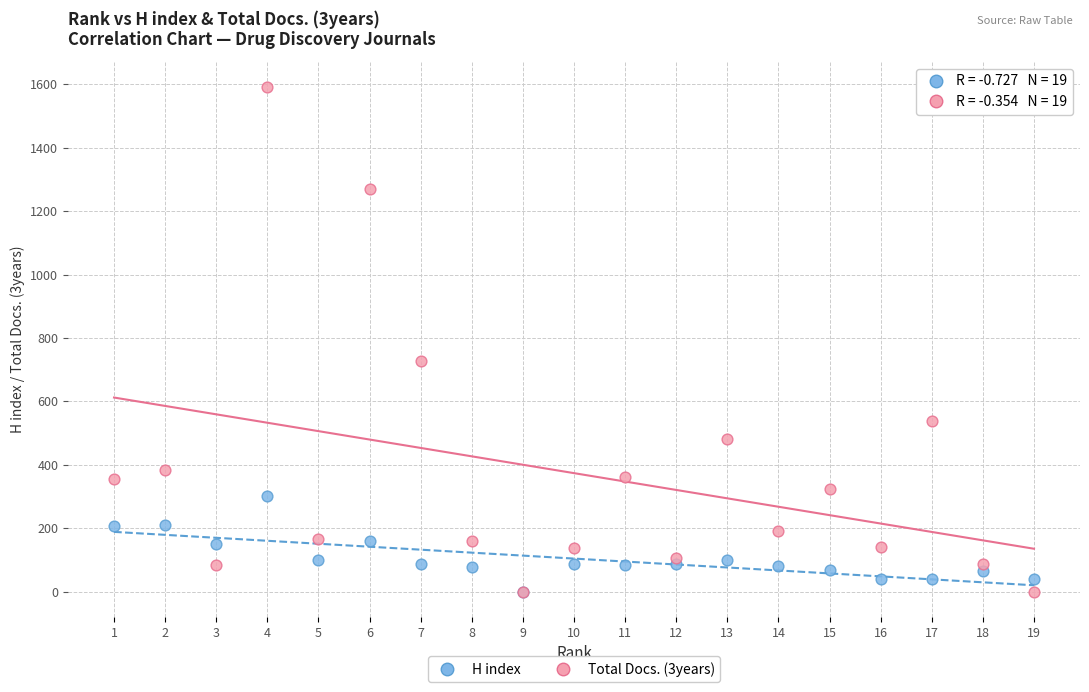

Across all series, what Y value is closest to 795?

727